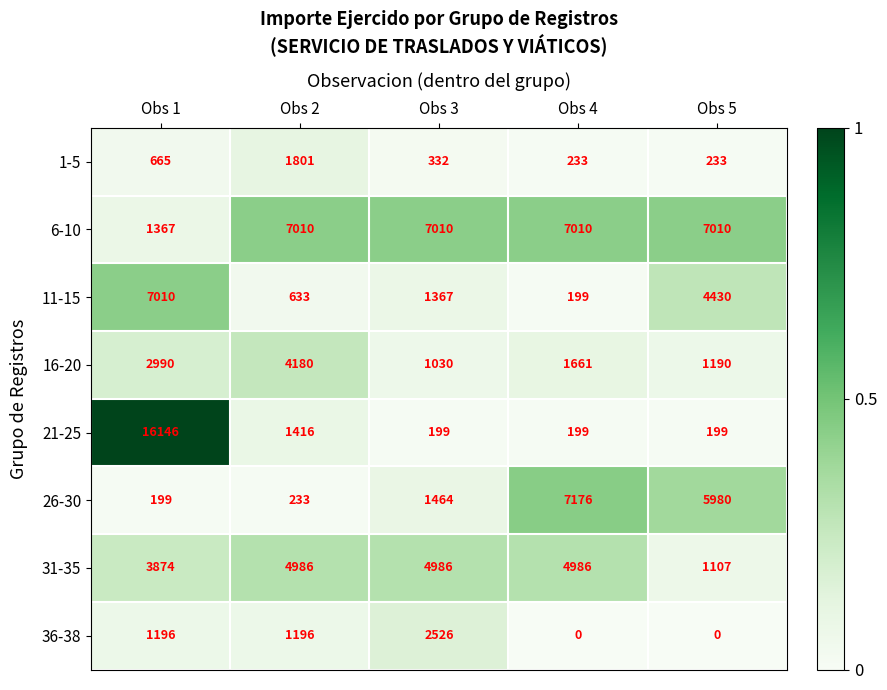

How many categories are shown in the chart?

5